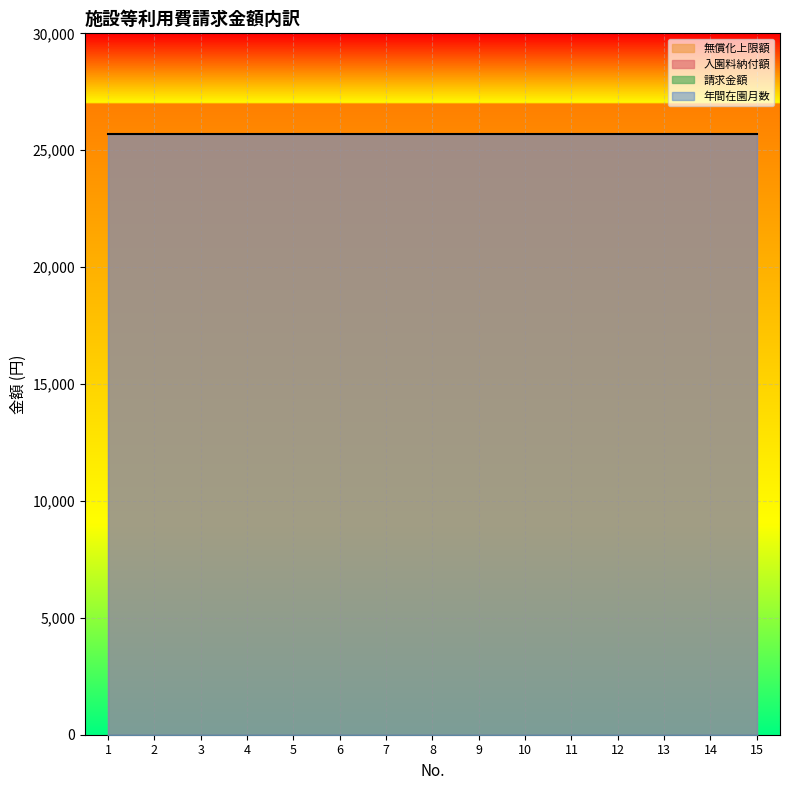

At how many categories does at least one series exceed 14320?

15